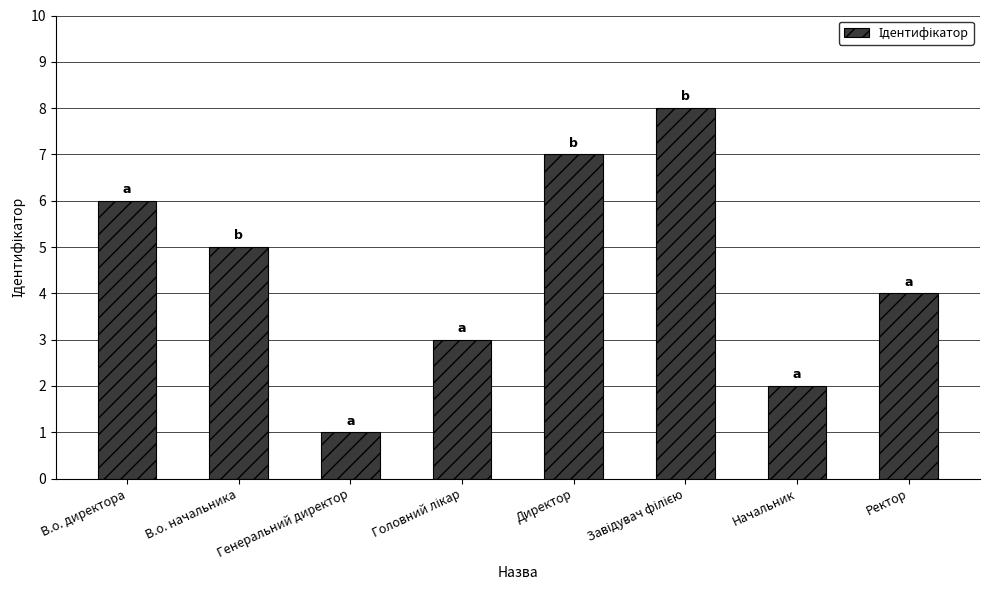

What is the label of the 3rd bar from the left?

Генеральний директор